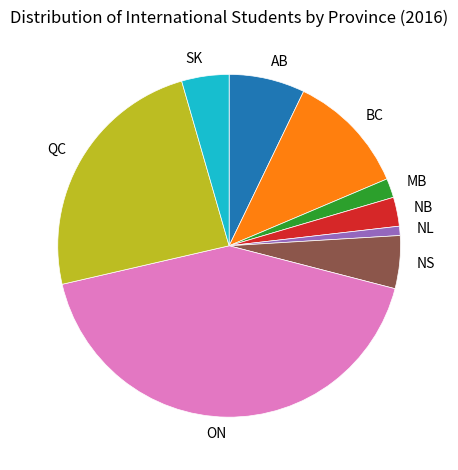

What is the largest slice in the pie chart?

ON